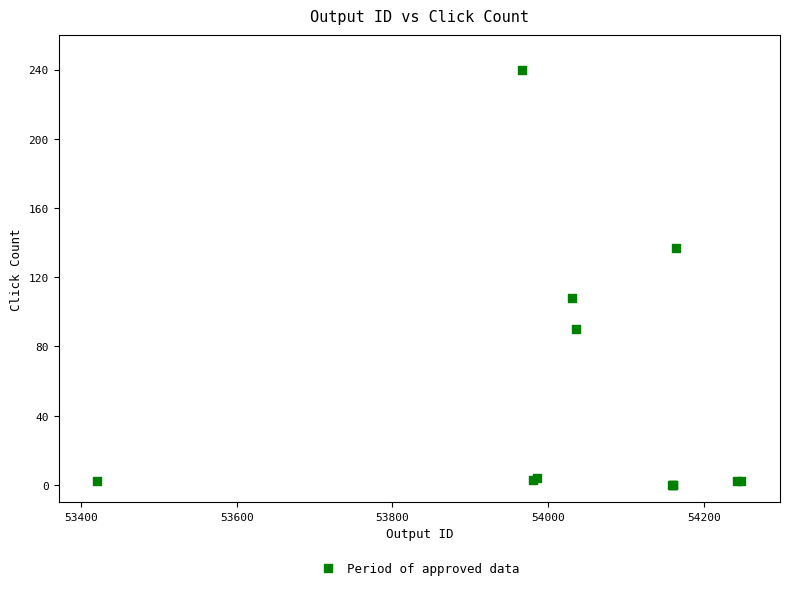

What Y value in the scatter plot is closest to 120?

108